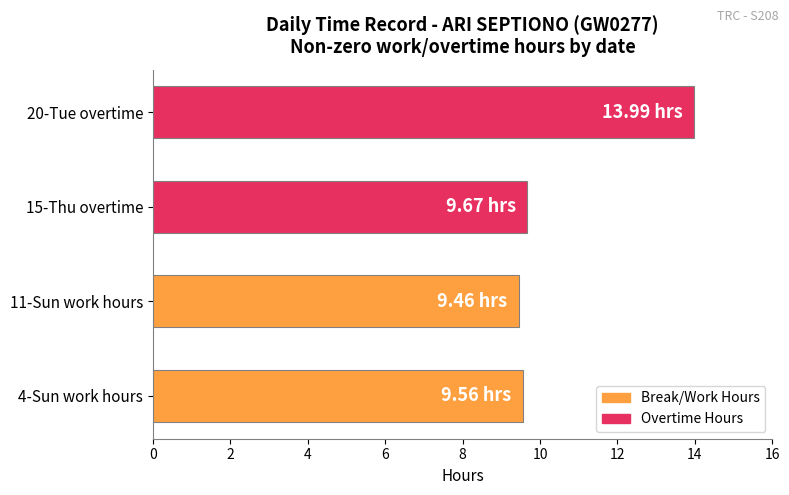

What is the sum of the values at 20-Tue overtime and 15-Thu overtime?

23.7